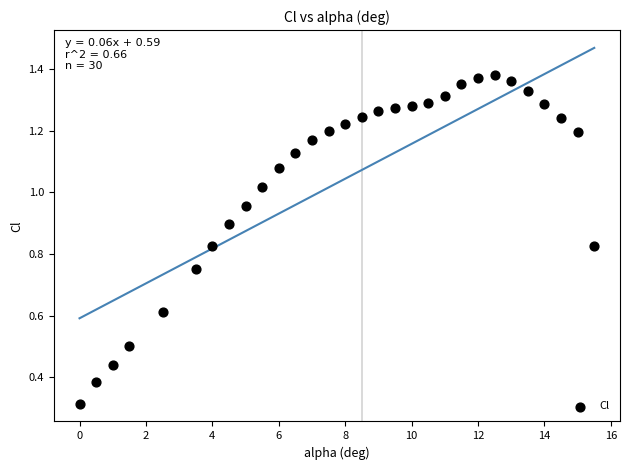

What is the range of X values (max minus min)?

15.5